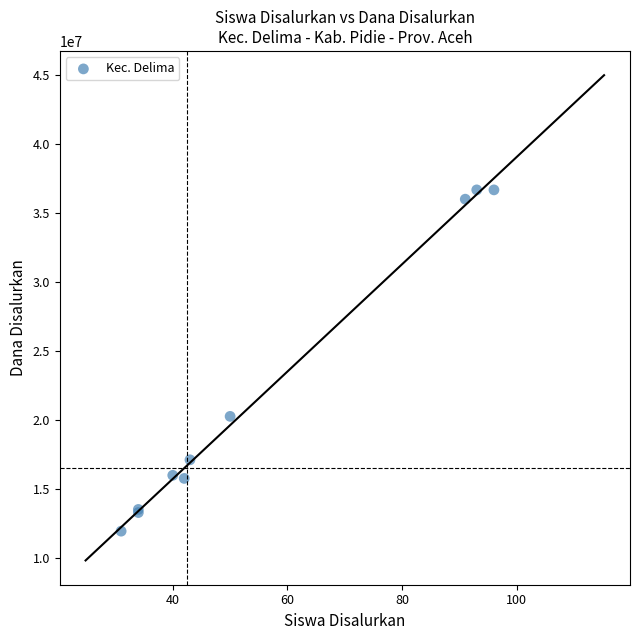

What Y value in the scatter plot is closest to 24300000?

20250000